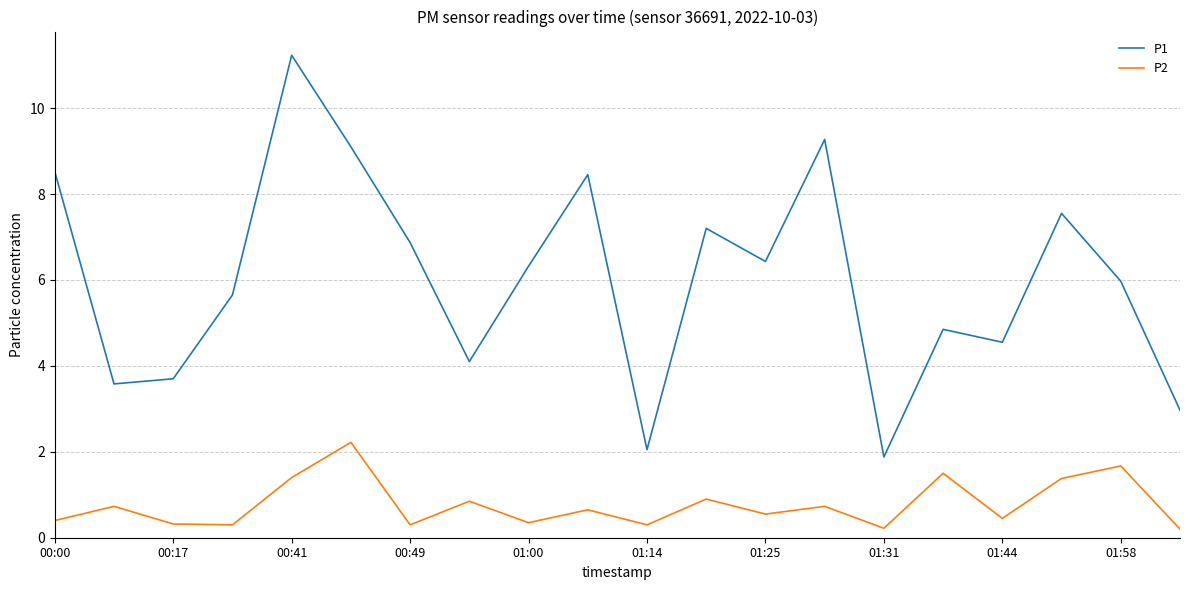

Which series has the widest spread of values?

P1